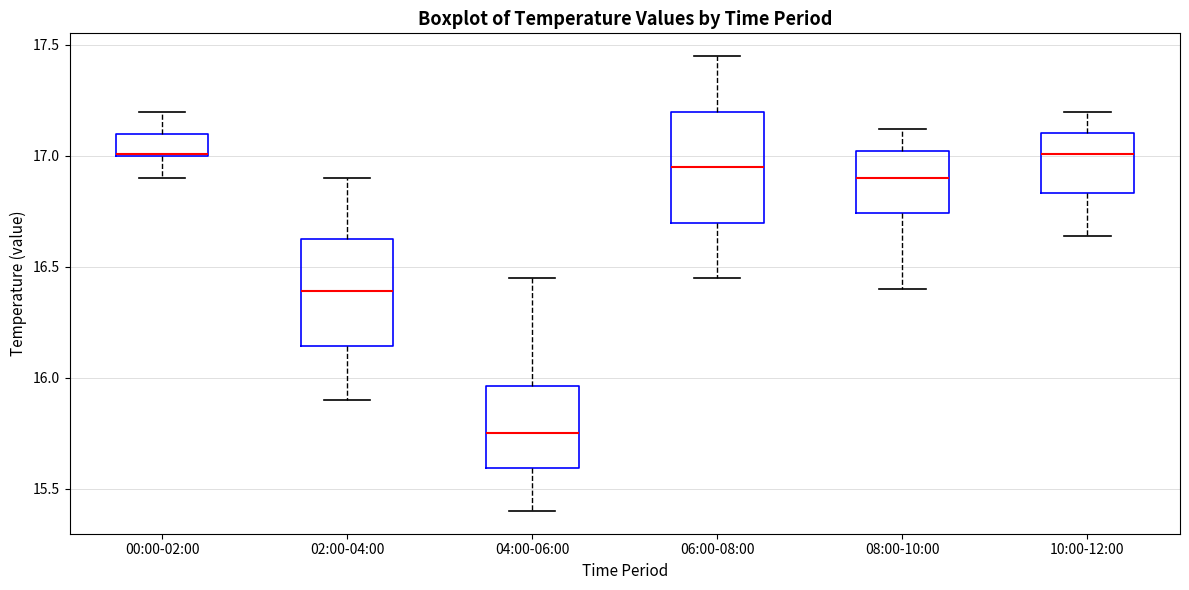

Where does the median line of the box for 06:00-08:00 sit on the y-axis? The values are not printed on the chart, so give them approximately, as read against the axis.

16.95